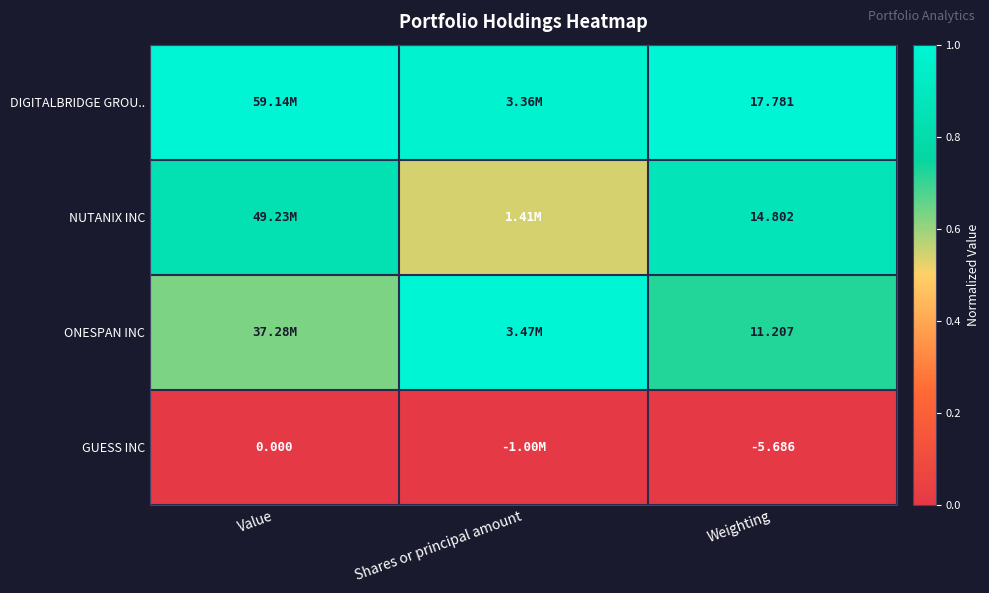

Is the value of DIGITALBRIDGE GROU.. at Weighting greater than the value of GUESS INC at Value?

Yes